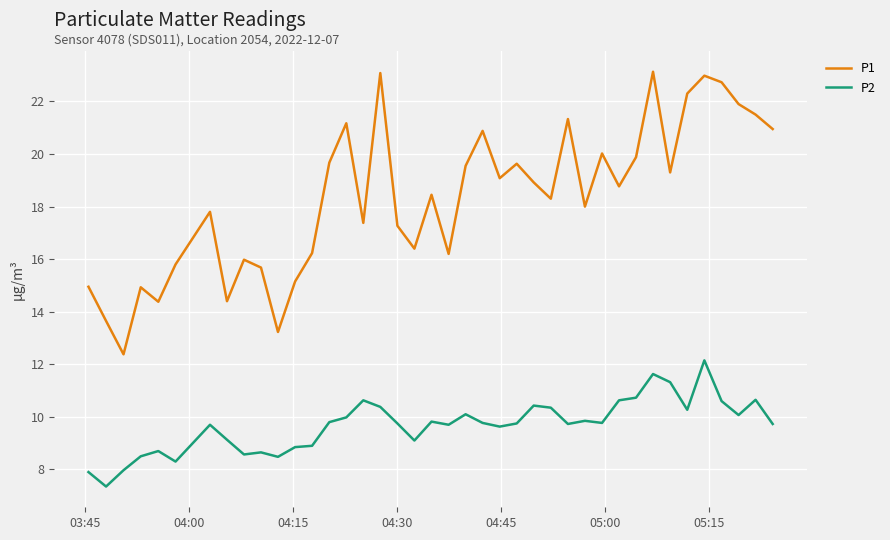

What is the difference between the maximum and minimum values in the P2 series?

4.8